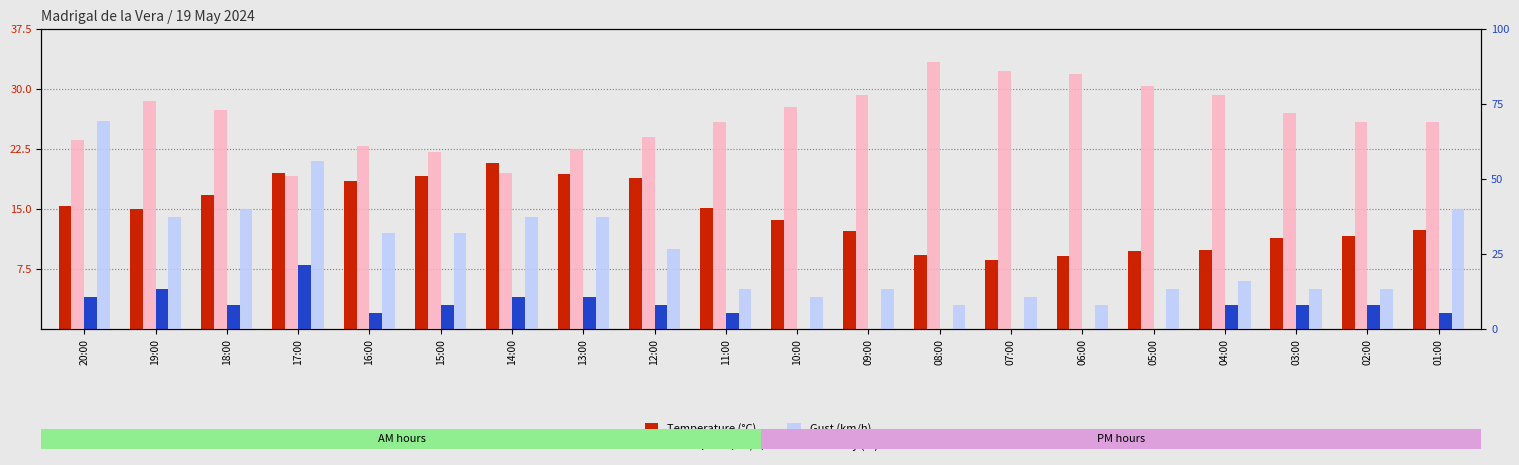

What is the sum of all Wind speed (km/h) values?

49.0